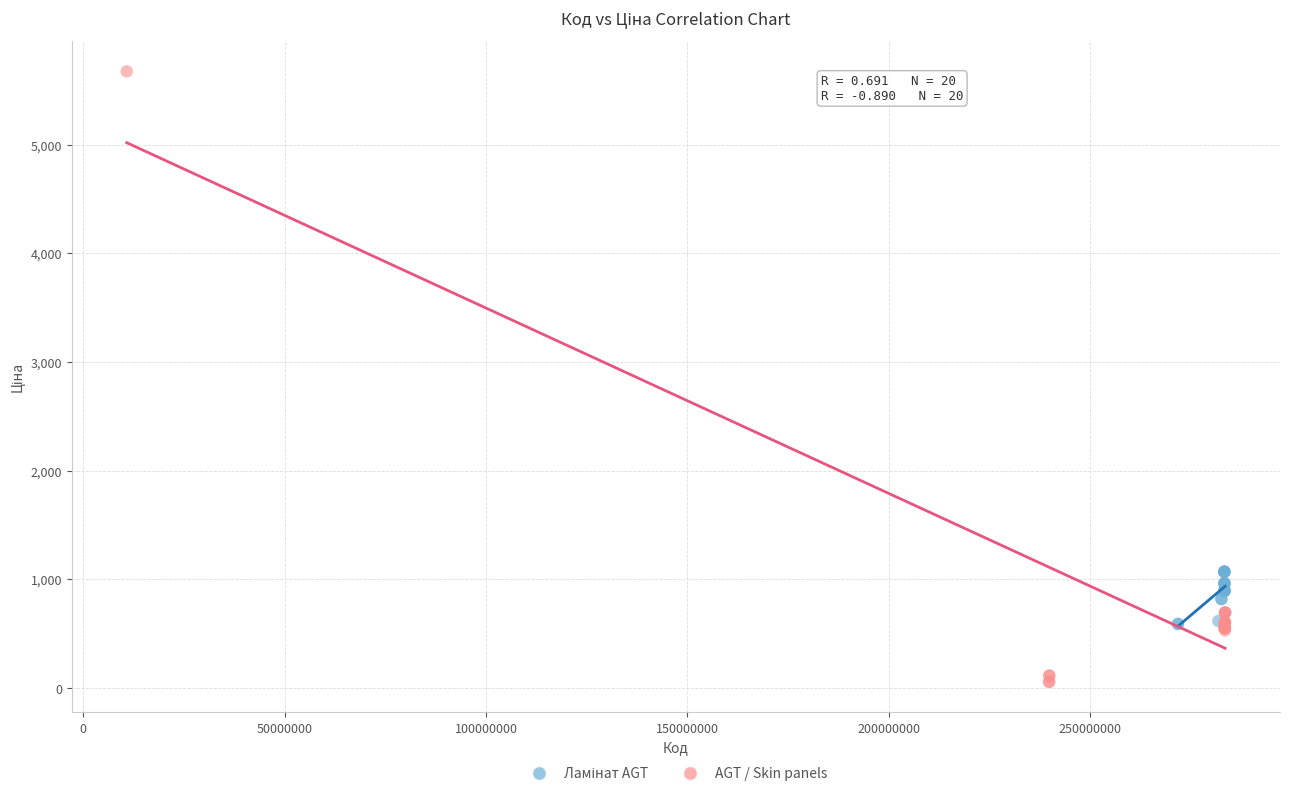

Which series contains the lowest Y value?

AGT / Skin panels